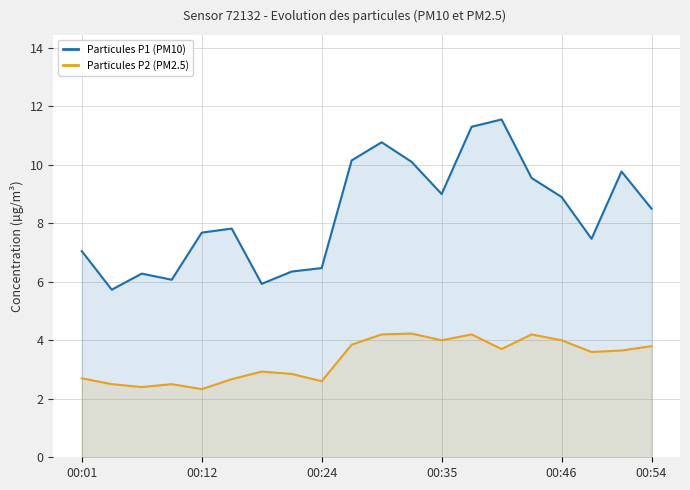

What is the minimum value shown in the chart?

2.3